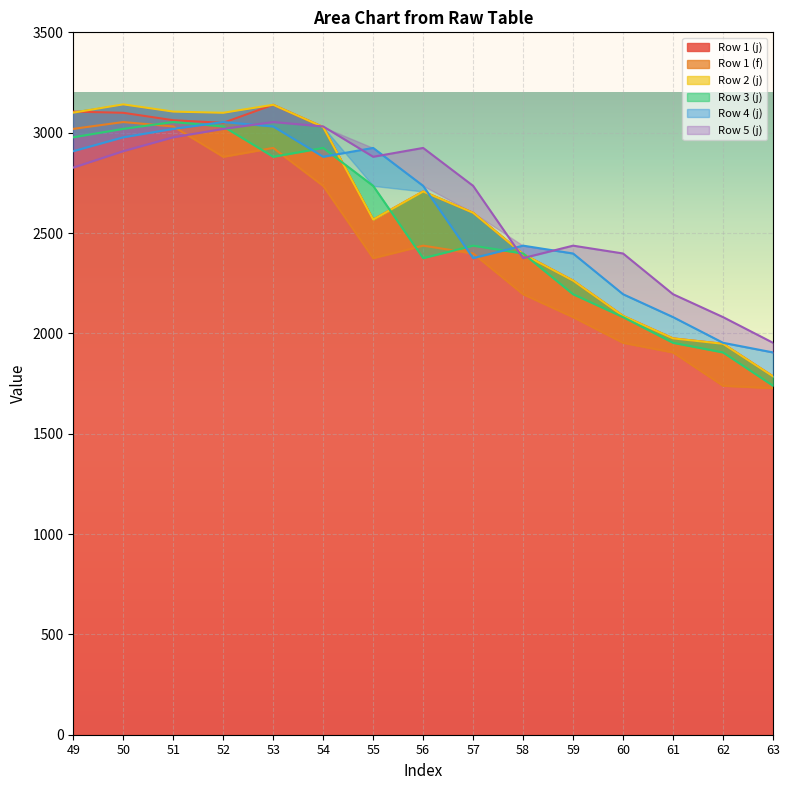

At how many categories does at least one series exceed 2727?

9